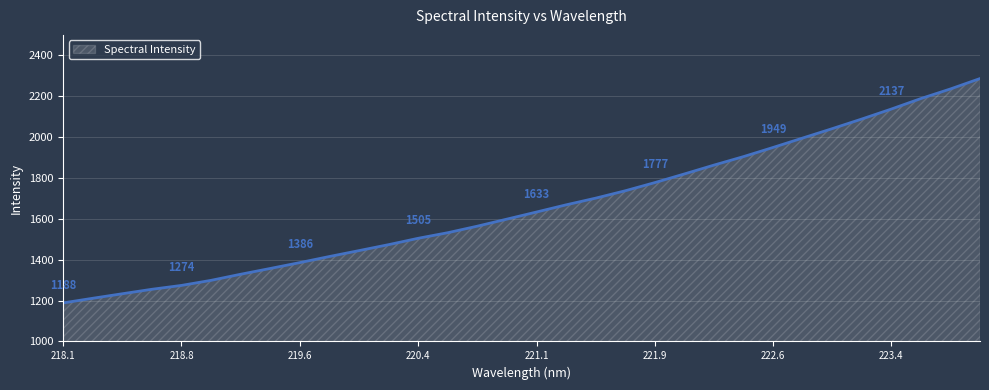

What is the minimum value shown in the chart?

1188.5